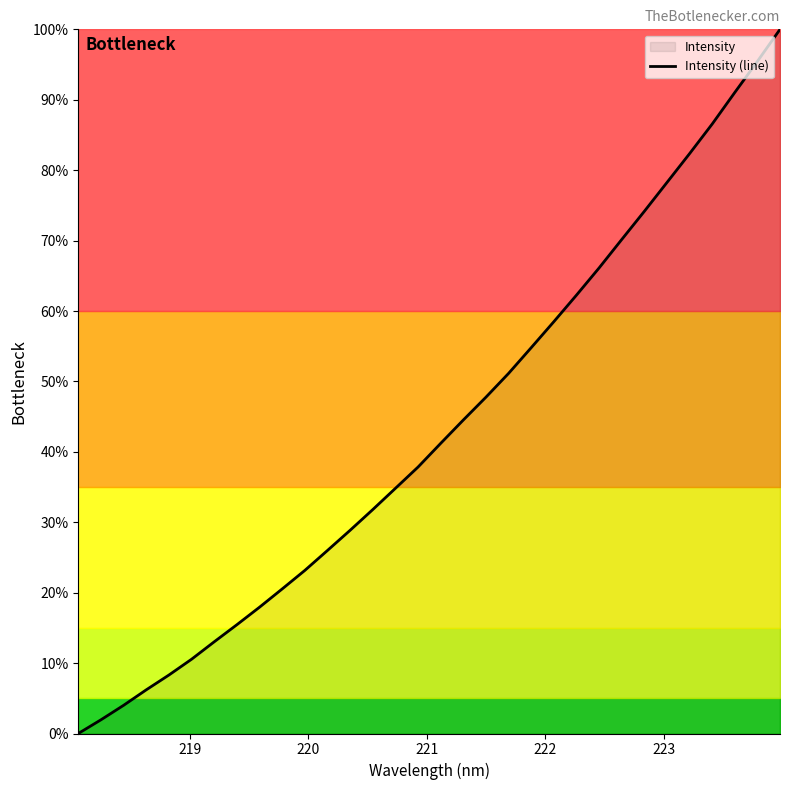

How many series are shown in this chart?

1